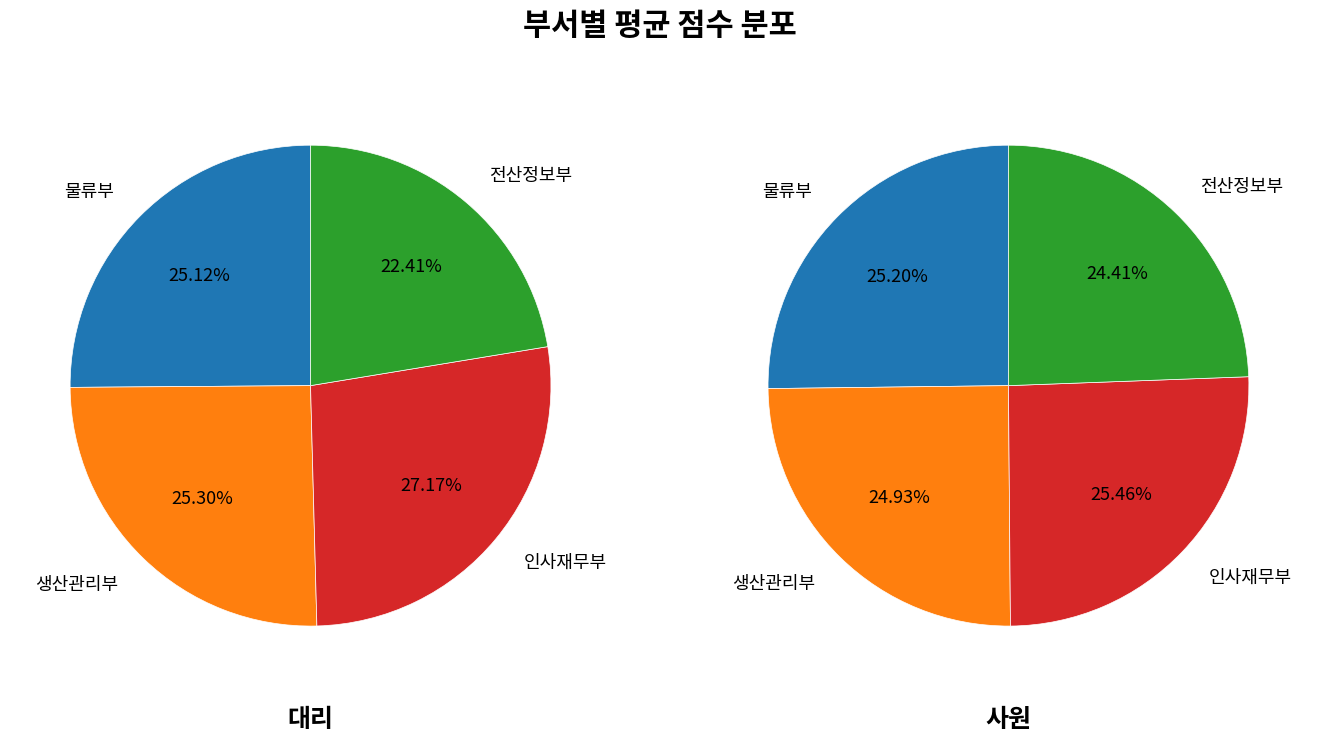

To the nearest percent, what is the difference between the largest and smallest slice percentages?

5%